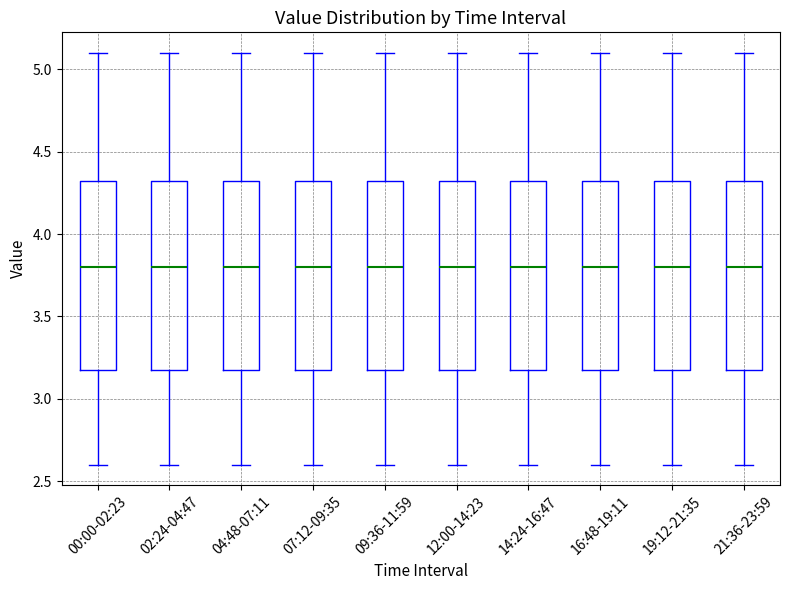

Where does the lower whisker of the box for 12:00-14:23 end on the y-axis? The values are not printed on the chart, so give them approximately, as read against the axis.

2.60